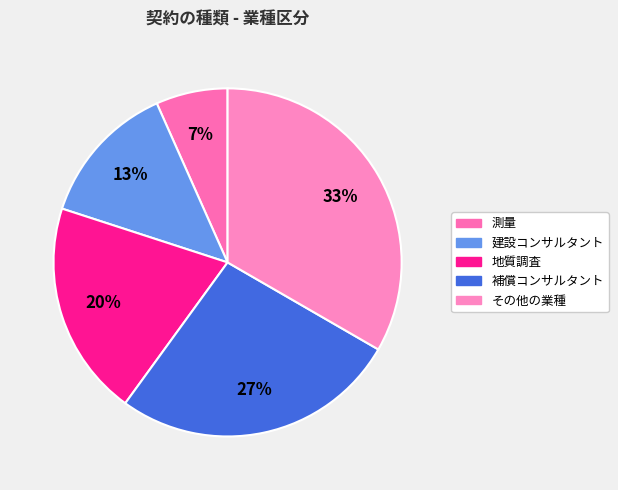

The 補償コンサルタント slice represents 27% of the pie. True or false?

True